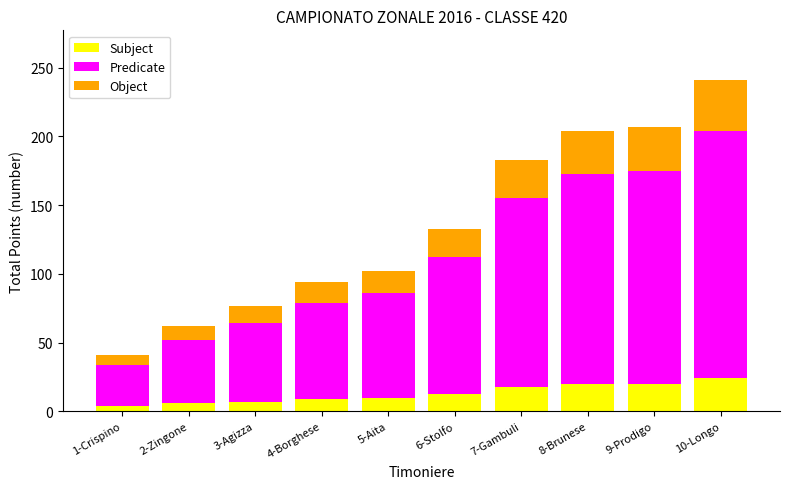

What is the average value of the Subject series?

13